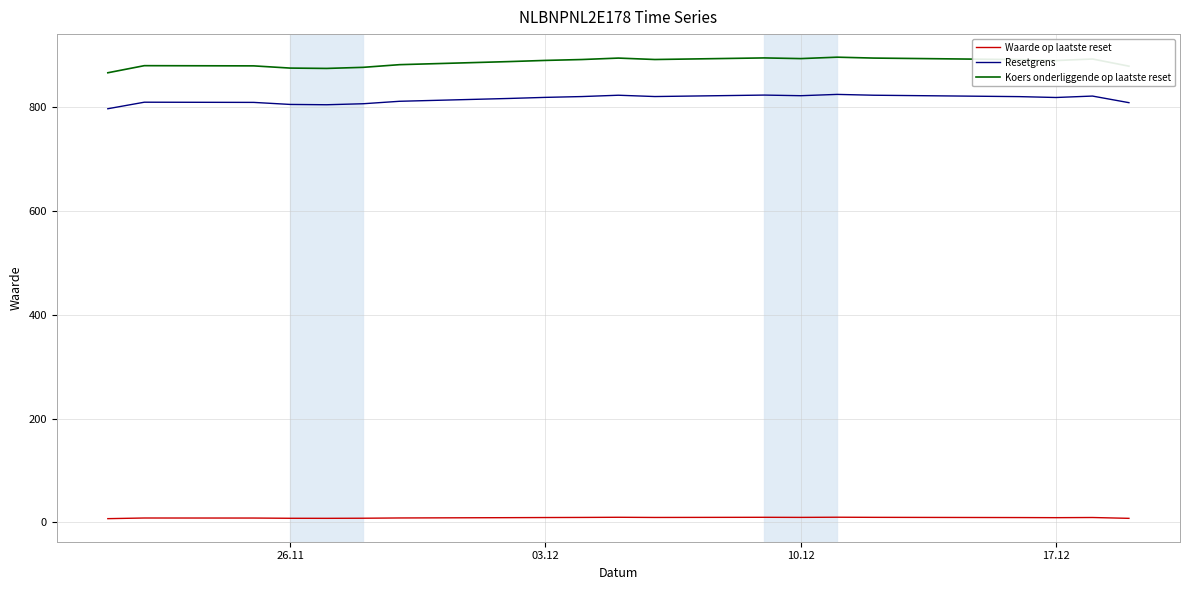

True or false: Waarde op laatste reset and Resetgrens intersect in this chart.

False